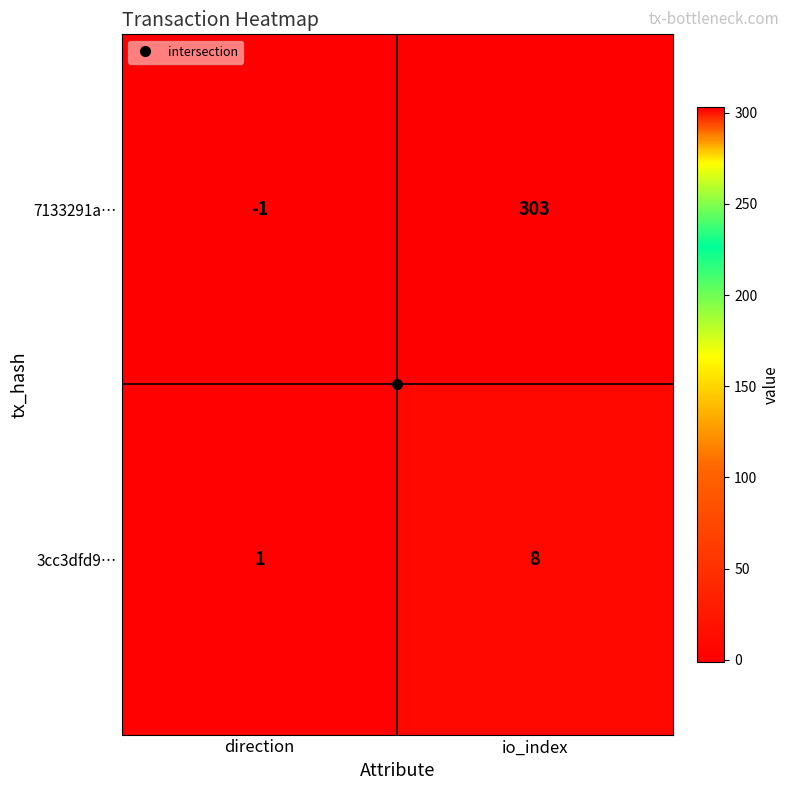

How many data points in 7133291a… are less than 303?

1